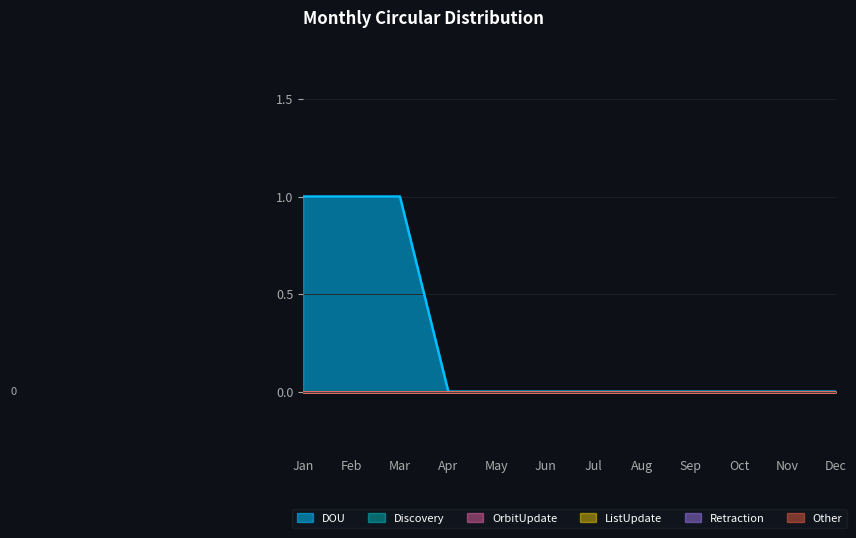

True or false: OrbitUpdate and Discovery cross at least once.

False